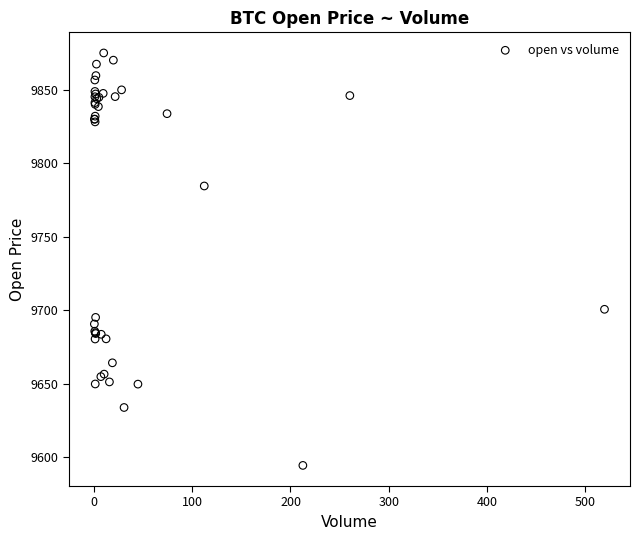

What Y value in the scatter plot is closest to 9734?

9700.6